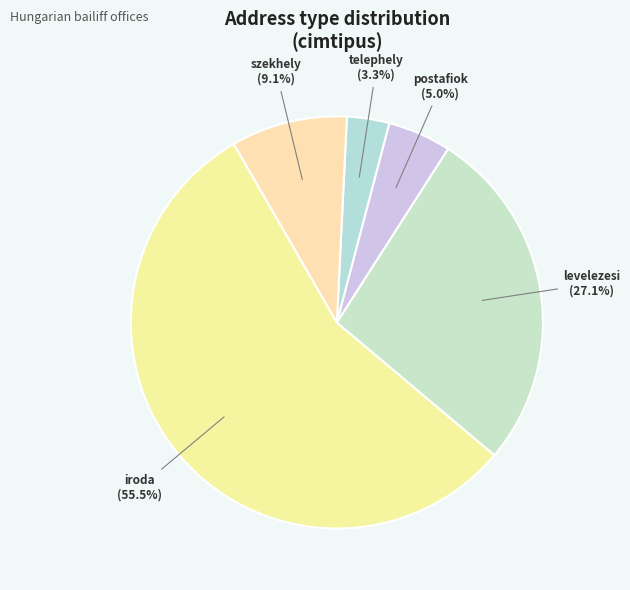

To the nearest percent, what is the difference between the szekhely and telephely slice percentages?

6%